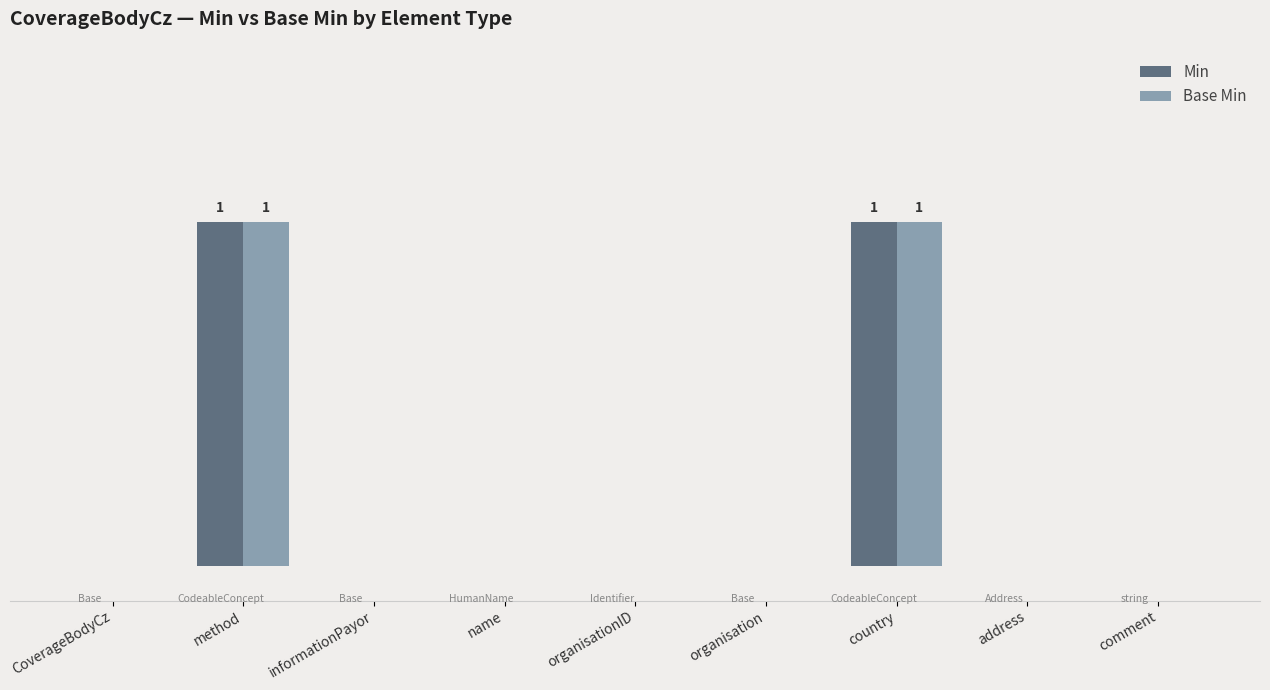

Does the chart contain stacked bars?

No